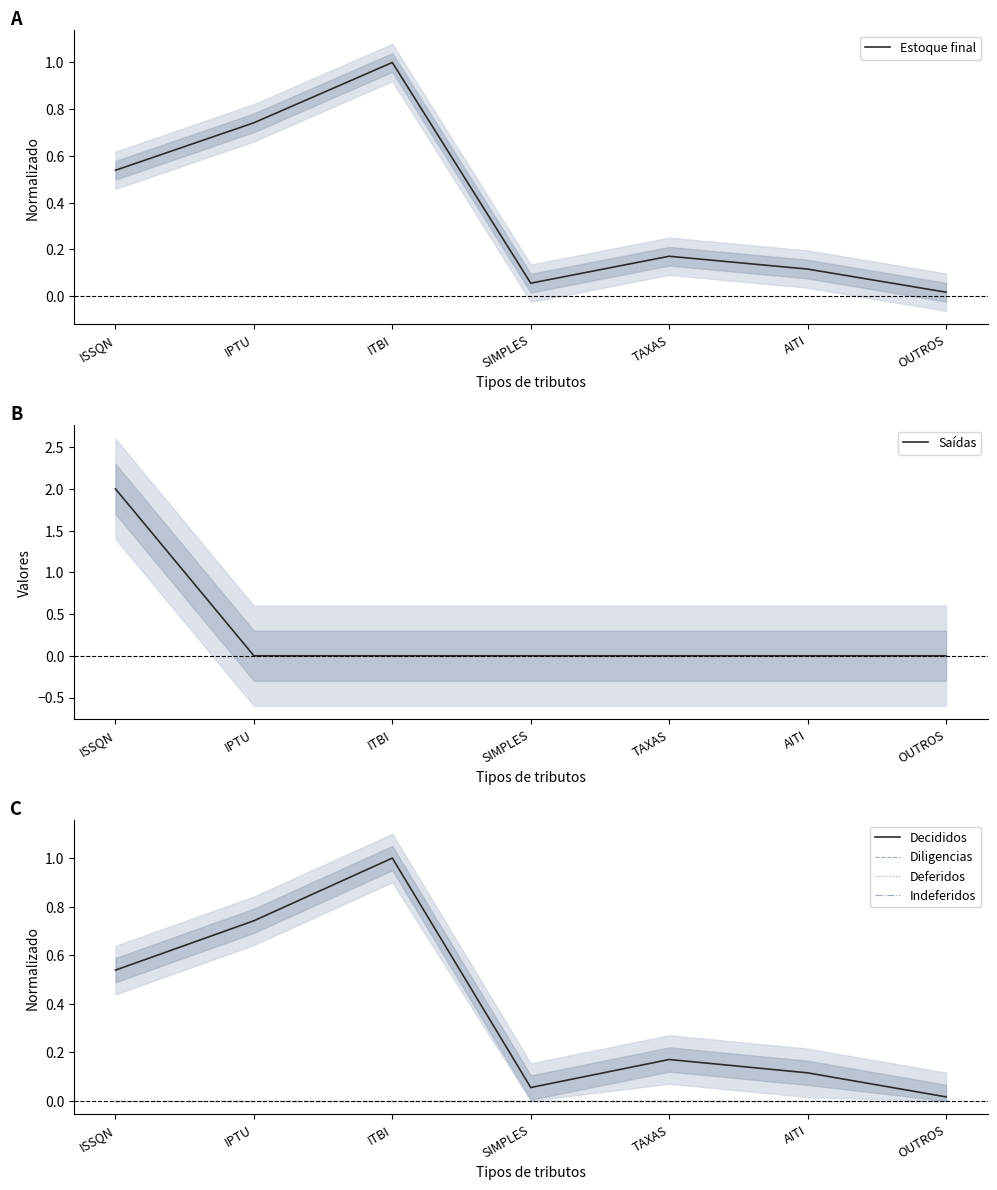

Is the value of Diligencias at SIMPLES greater than the value of Decididos at AITI?

No